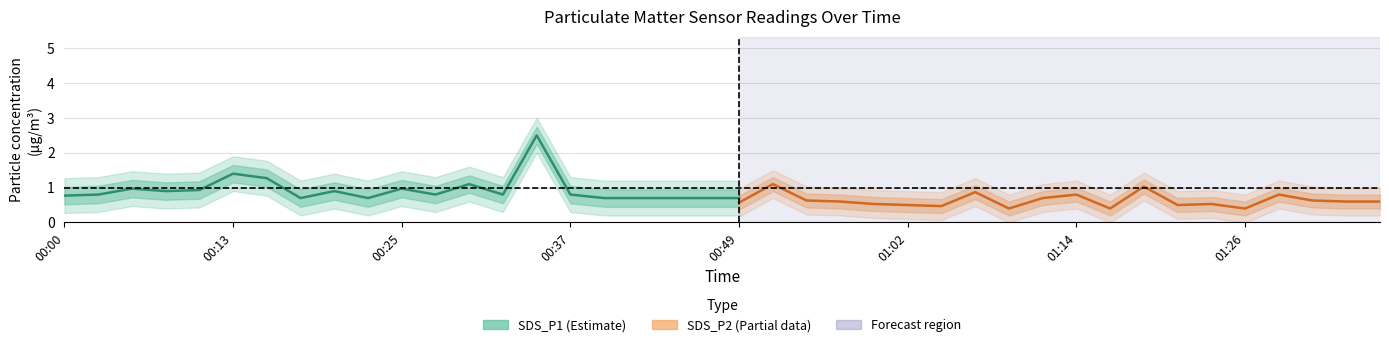

True or false: SDS_P2 and SDS_P1 intersect in this chart.

False